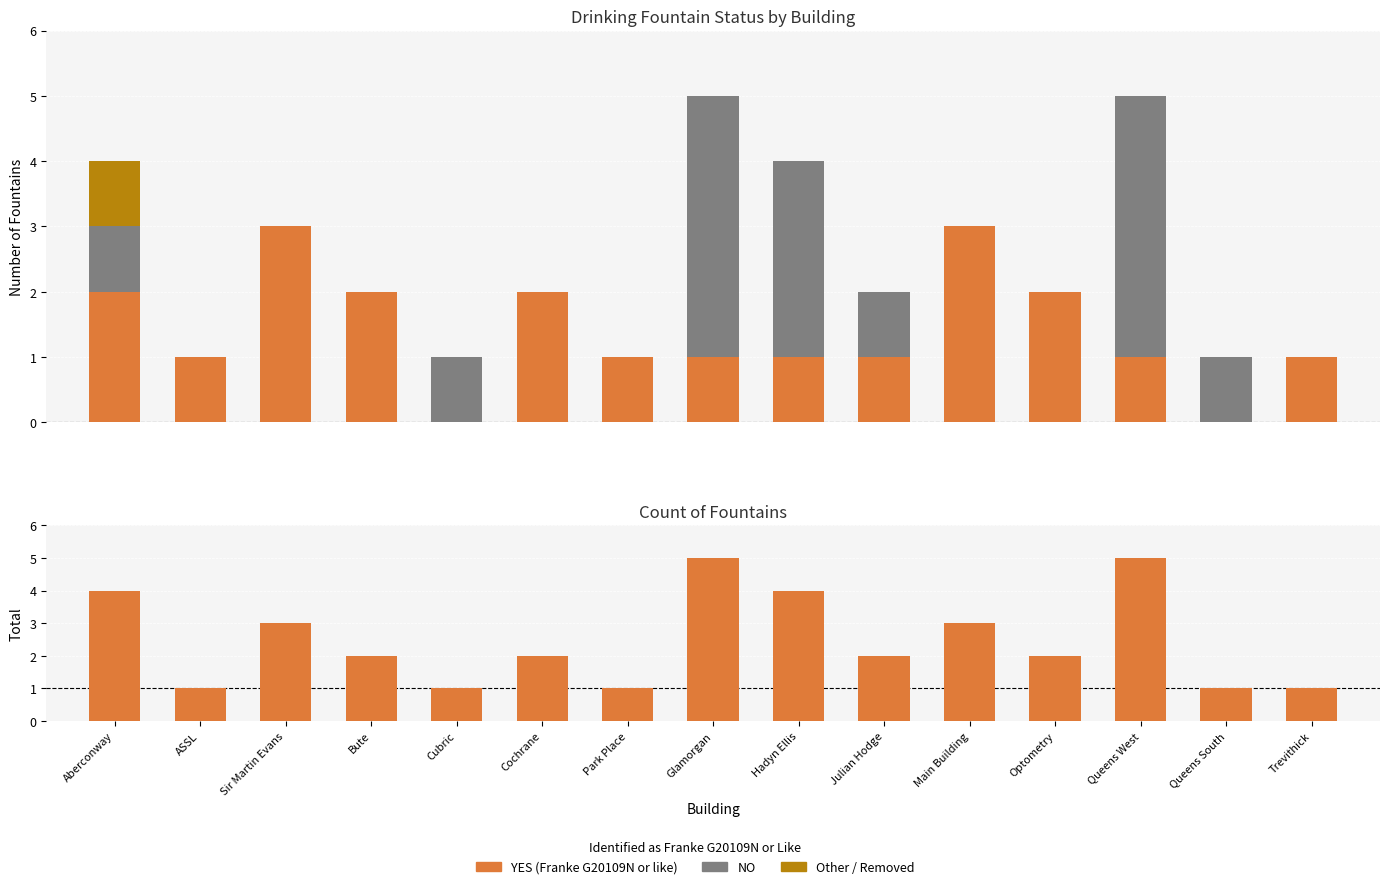

Does the chart contain any negative values?

No